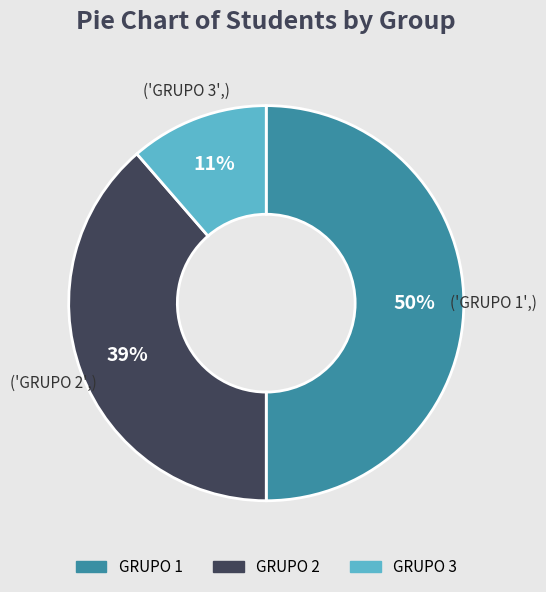

Does GRUPO 3 account for over 50% of the chart?

No